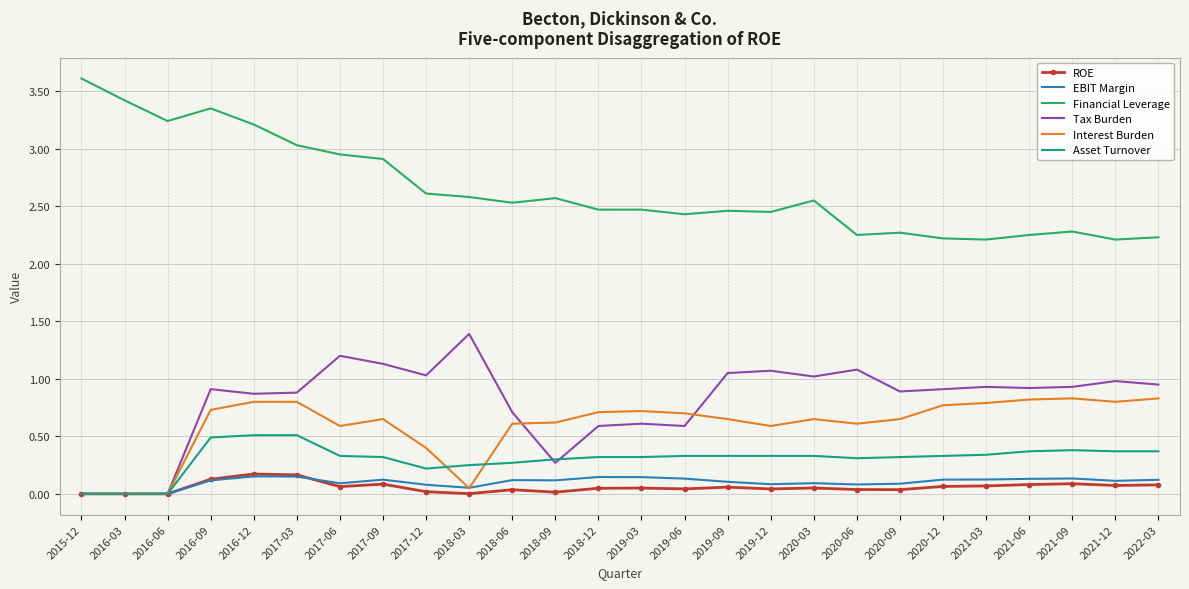

True or false: Financial Leverage and Interest Burden cross at least once.

False